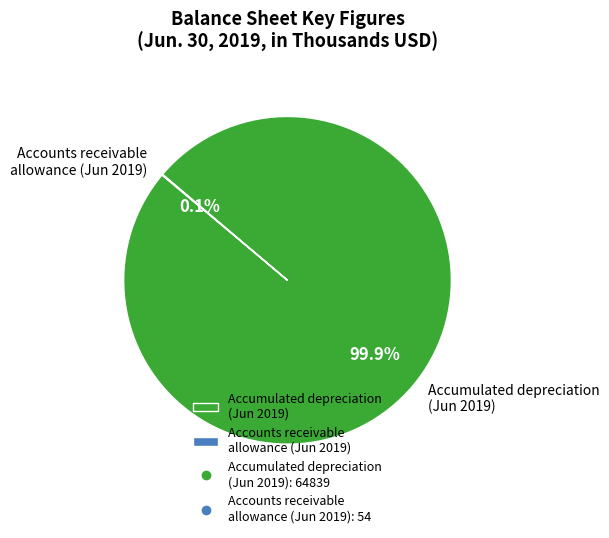

What percentage is NOT represented by Accumulated depreciation (Jun 2019)?

0.1%